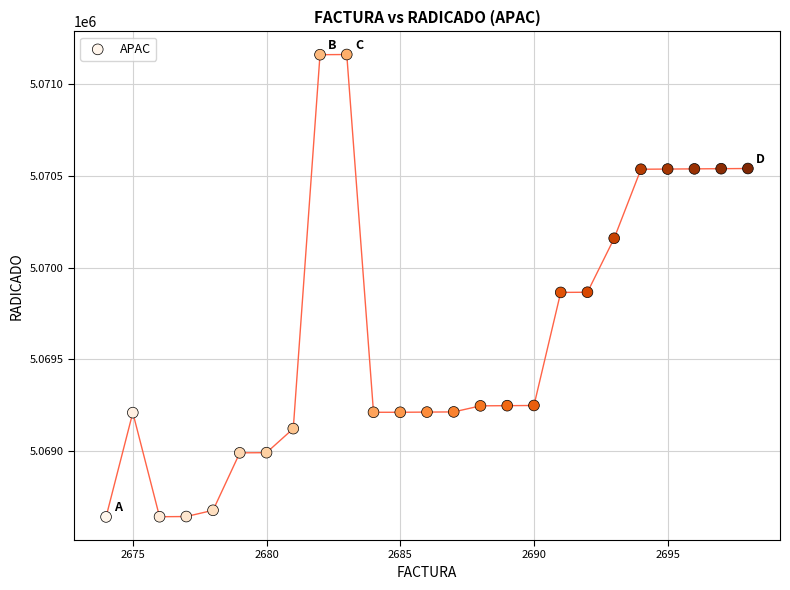

What is the range of Y values (max minus min)?

2519